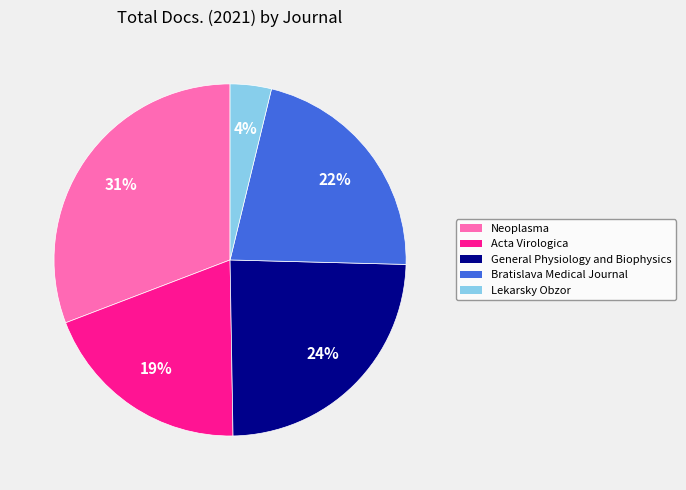

Count the number of slices in the pie.

5